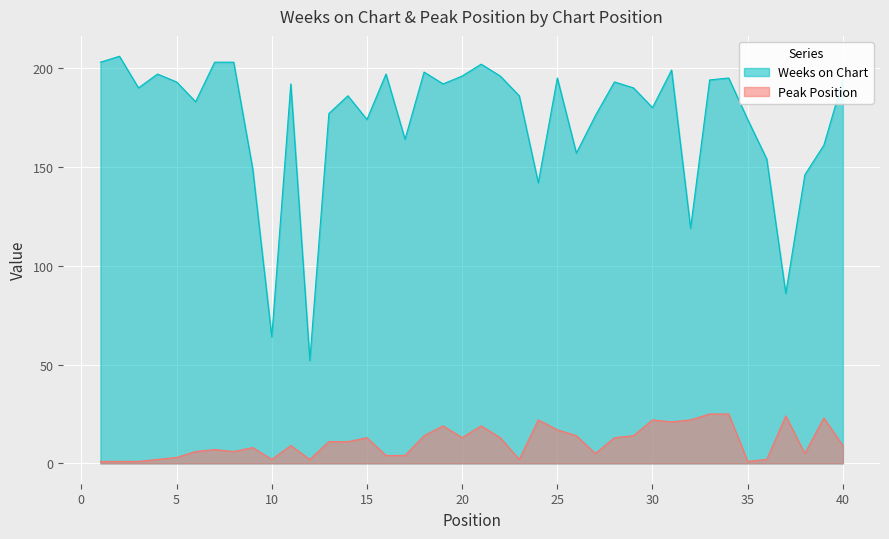

Reading left to right, list all the values displayed in this chart.

Weeks on Chart: 203	206	190	197	193	183	203	203	149	64	192	52	177	186	174	197	164	198	192	196	202	196	186	142	195	157	176	193	190	180	199	119	194	195	174	154	86	146	161	194
Peak Position: 1	1	1	2	3	6	7	6	8	2	9	2	11	11	13	4	4	14	19	13	19	13	2	22	17	14	5	13	14	22	21	22	25	25	1	2	24	5	23	9